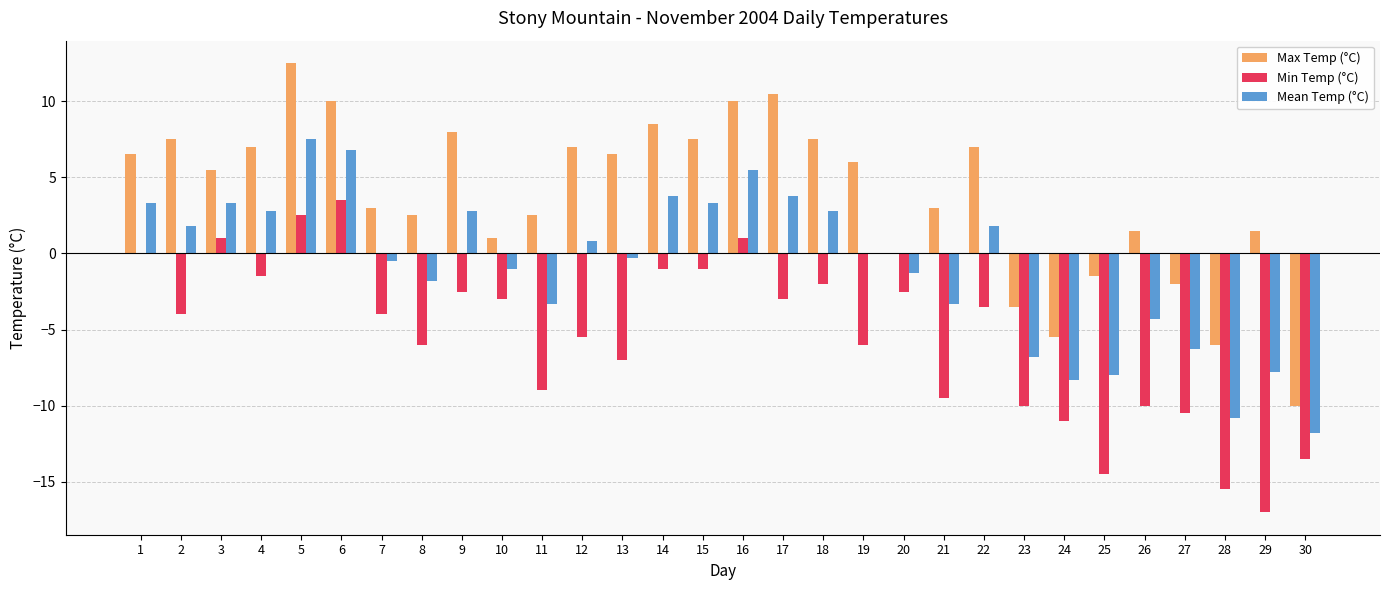

What is the total value across all series at 9?

8.3